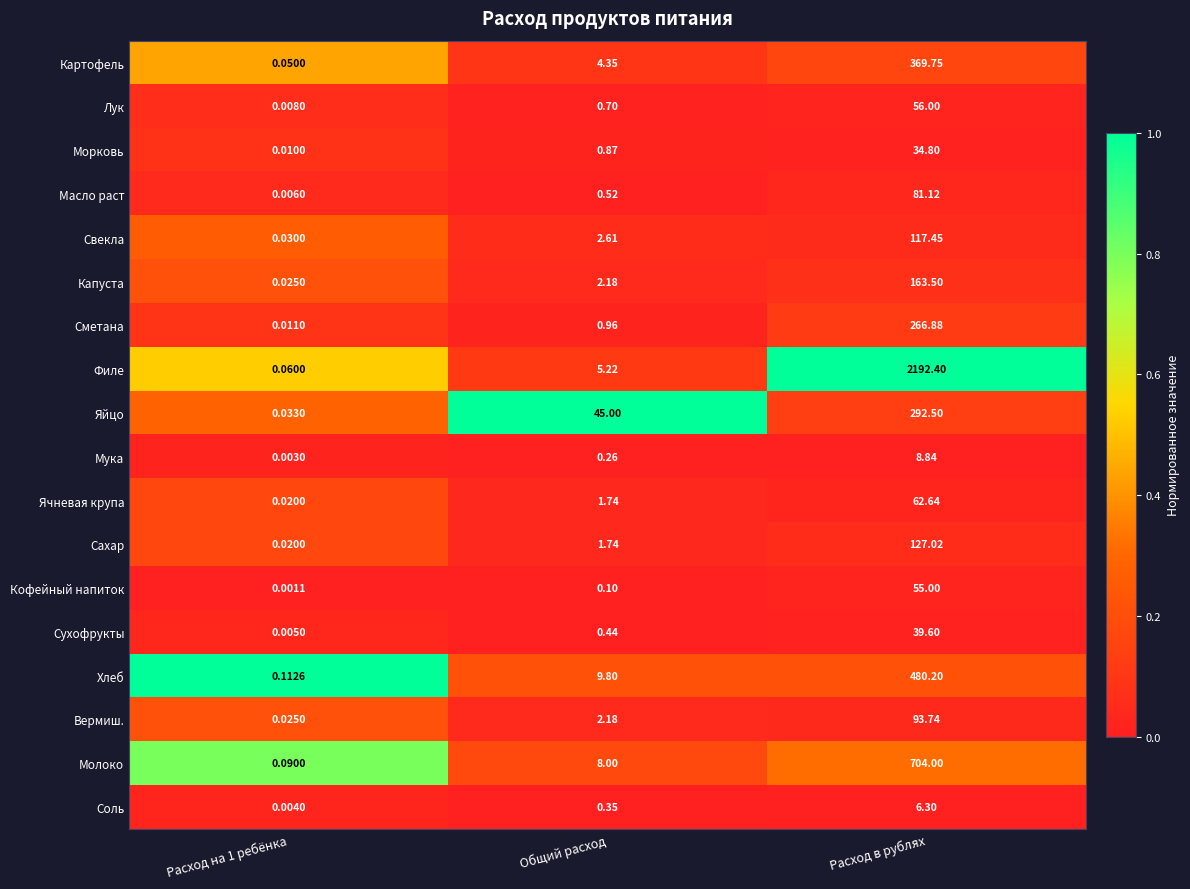

At which category does the chart reach its peak across all series?

Расход в рублях